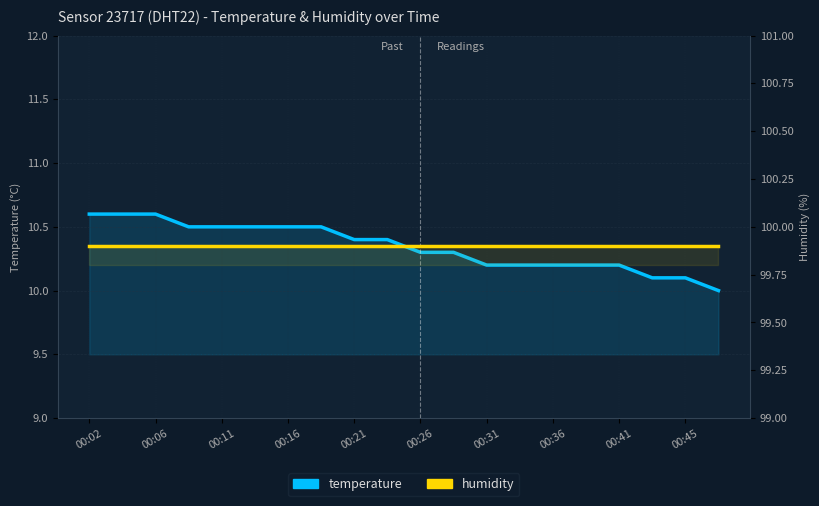

Which category has the highest value in the temperature series?

00:02